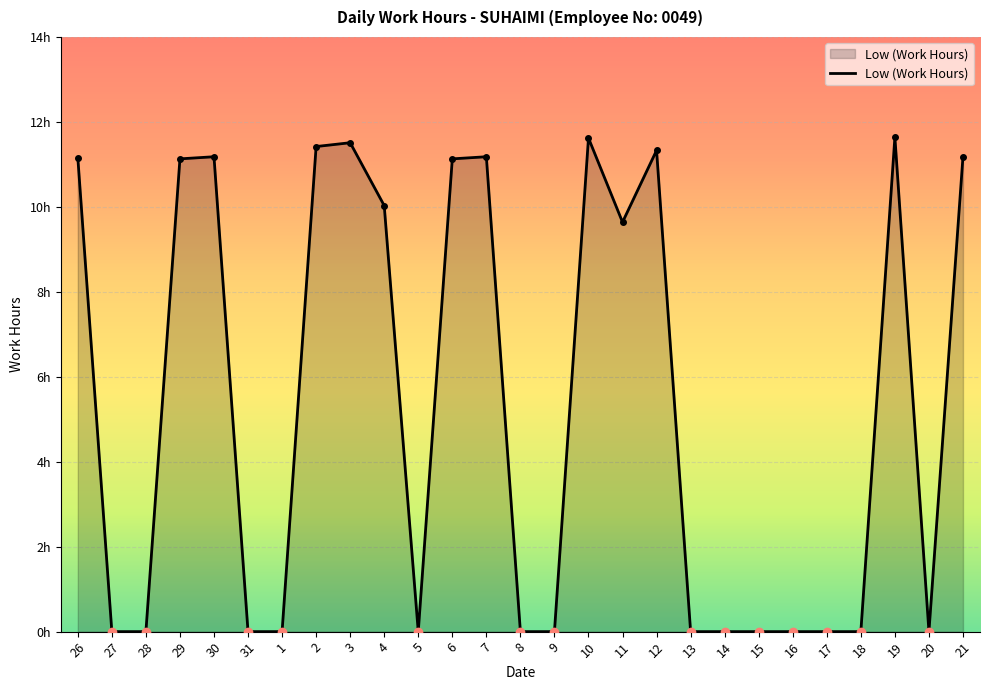

At which category does the data reach its first local valley?

5